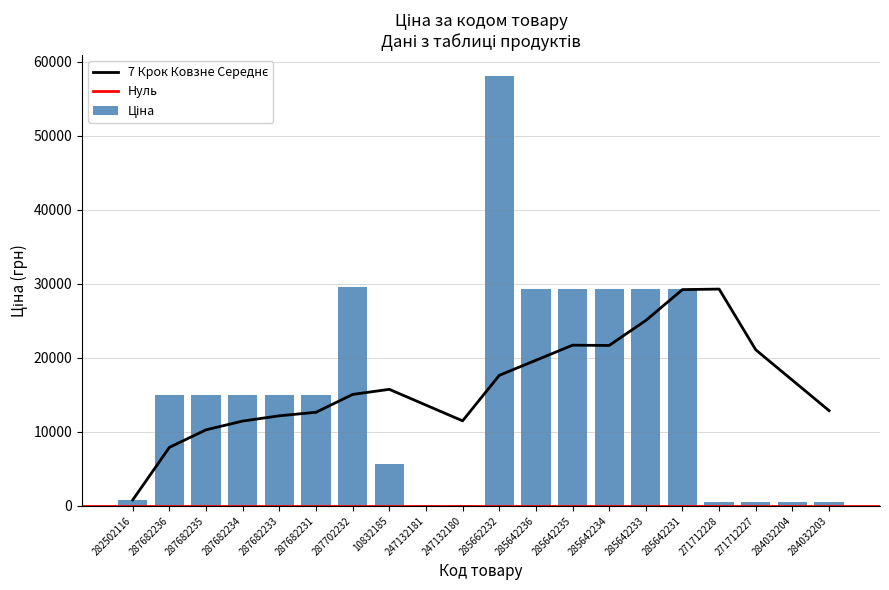

List the labels in order of value, smallest first.

247132181, 247132180, 284032204, 284032203, 271712228, 271712227, 282502116, 10832185, 287682236, 287682235, 287682234, 287682233, 287682231, 285642236, 285642235, 285642234, 285642233, 285642231, 287702232, 285662232